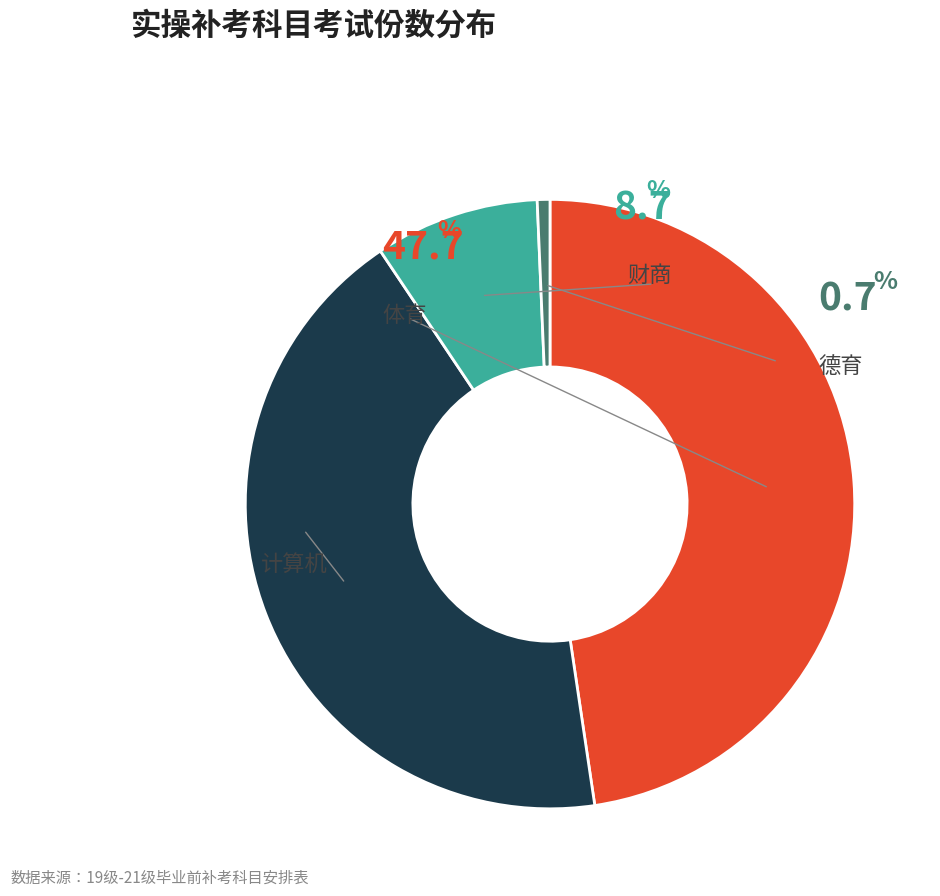

Does any single category account for the majority?

No